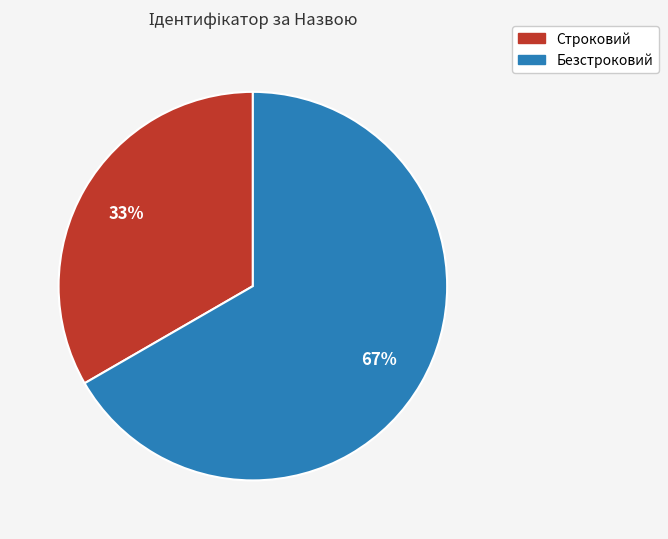

How many segments does this pie chart have?

2